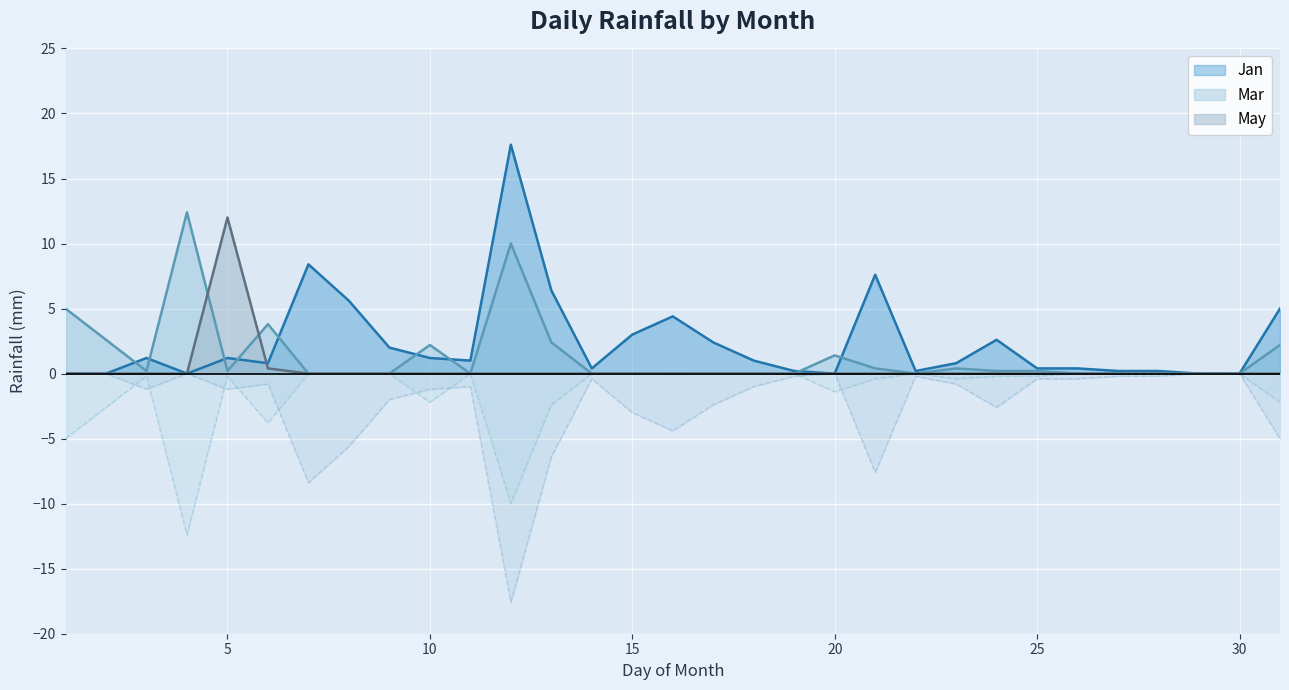

Rank the series by their maximum value, from highest to lowest.

Jan, Mar, May